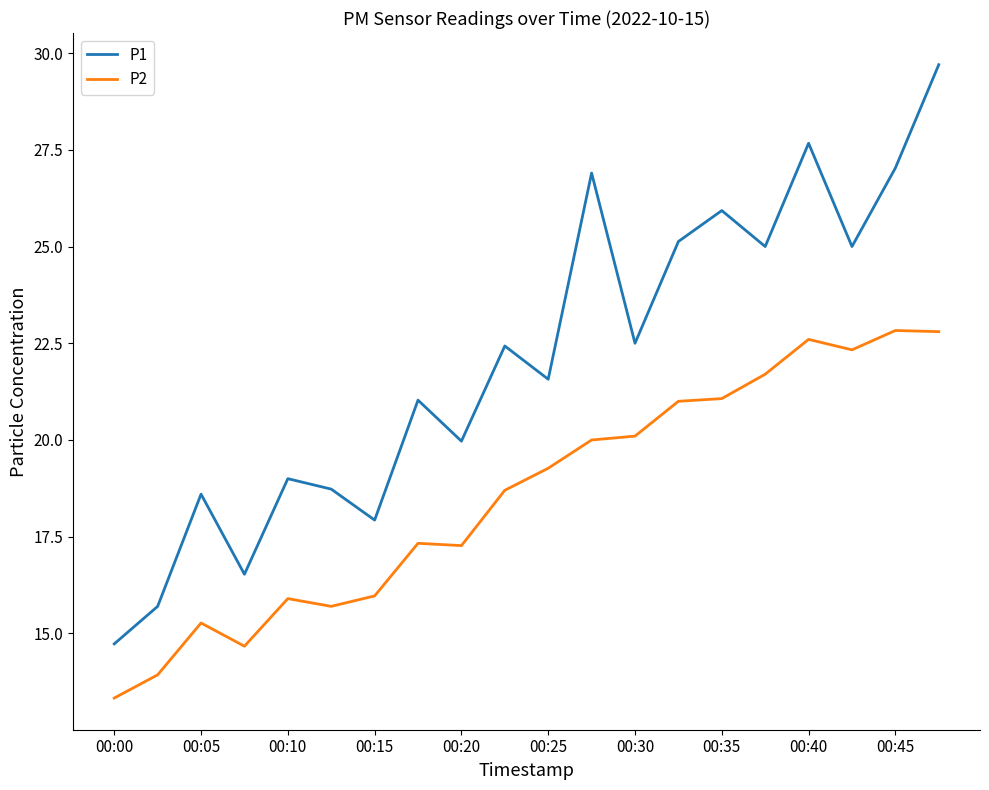

What is the minimum value shown in the chart?

13.3